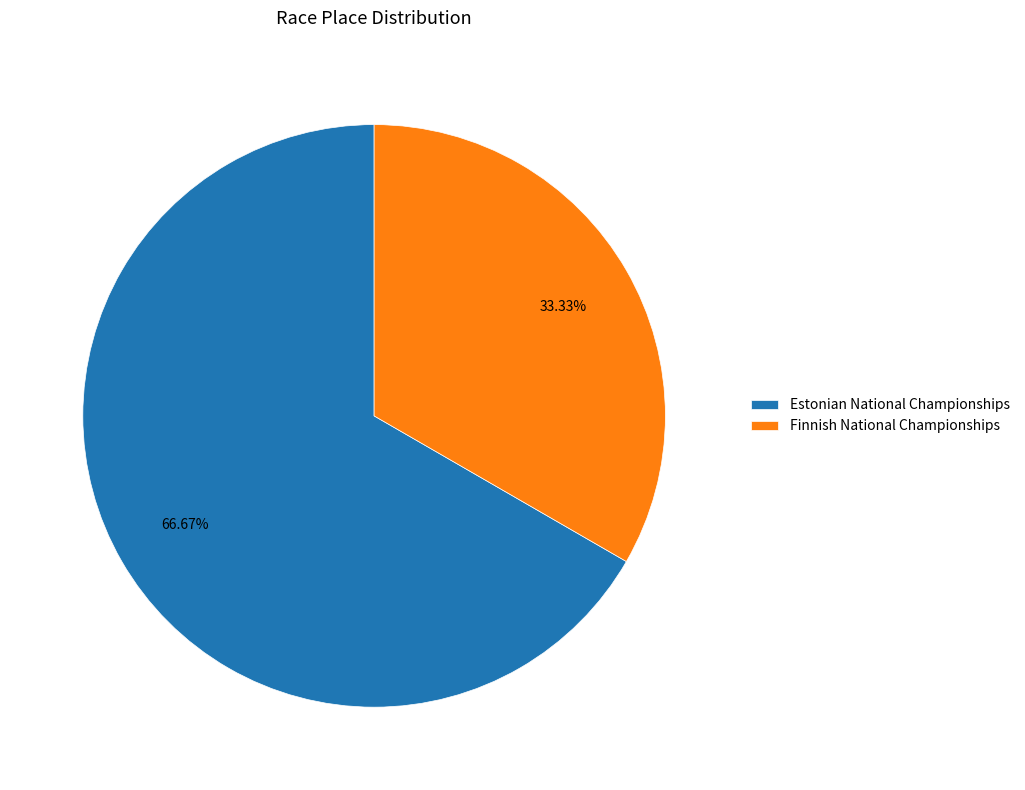

Is it true that Finnish National Championships is 42% of the pie?

False